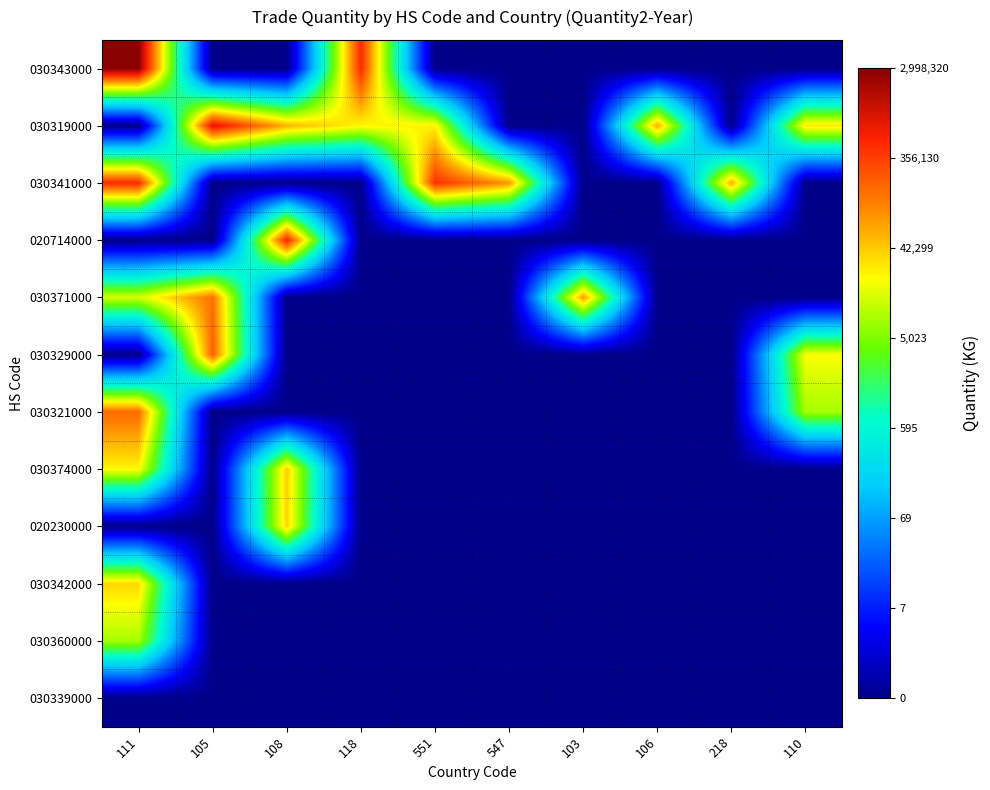

What is the greatest value displayed?

14.9